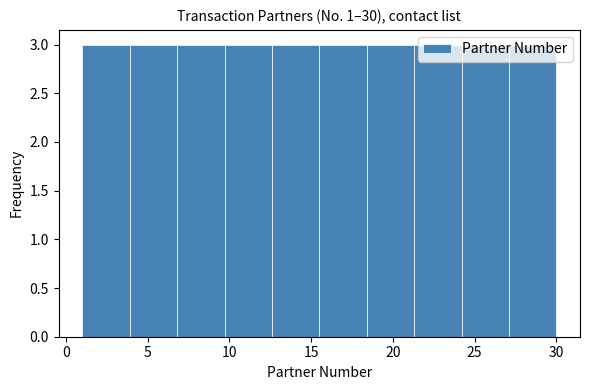

Reading left to right, transcribe this chart: for each bar, give the range it covers on the x-axis and its height. Neither the bar edges nor the heights are printed on the chart, so give them approximately, as read against the axes.

1.0 to 3.9: 3
3.9 to 6.8: 3
6.8 to 9.7: 3
9.7 to 12.6: 3
12.6 to 15.5: 3
15.5 to 18.4: 3
18.4 to 21.3: 3
21.3 to 24.2: 3
24.2 to 27.1: 3
27.1 to 30.0: 3